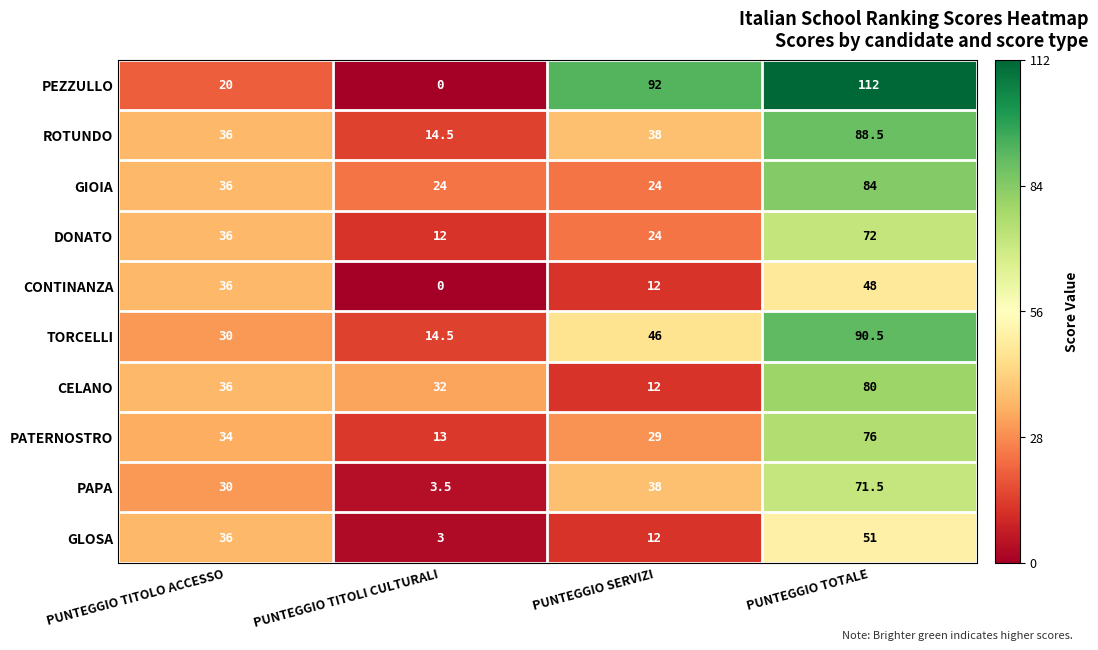

True or false: PAPA has a value of 30.4 at PUNTEGGIO TOTALE.

False